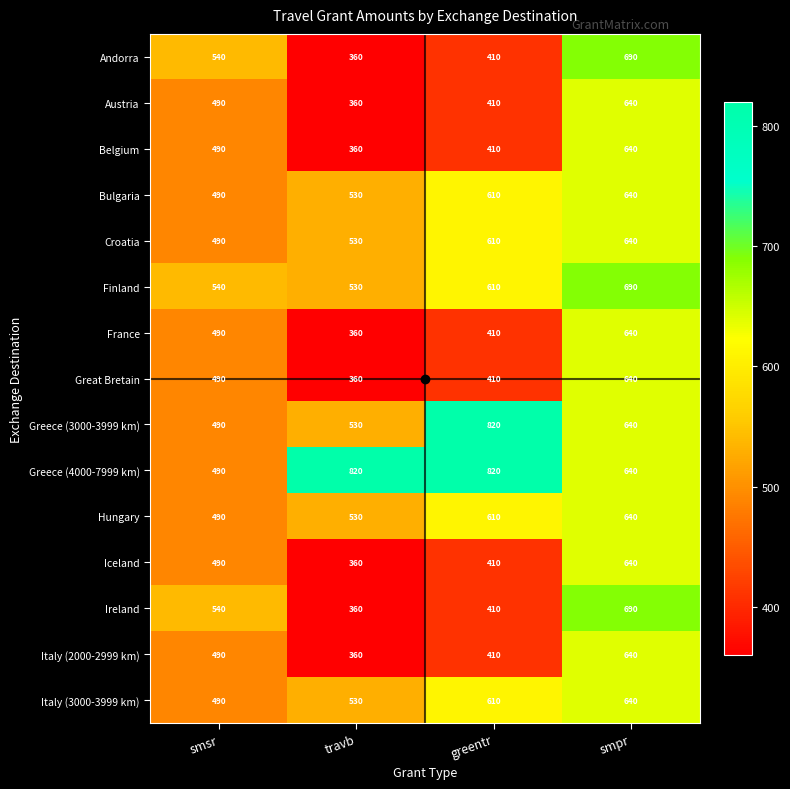

What is the difference between the highest and lowest values at travb?

460